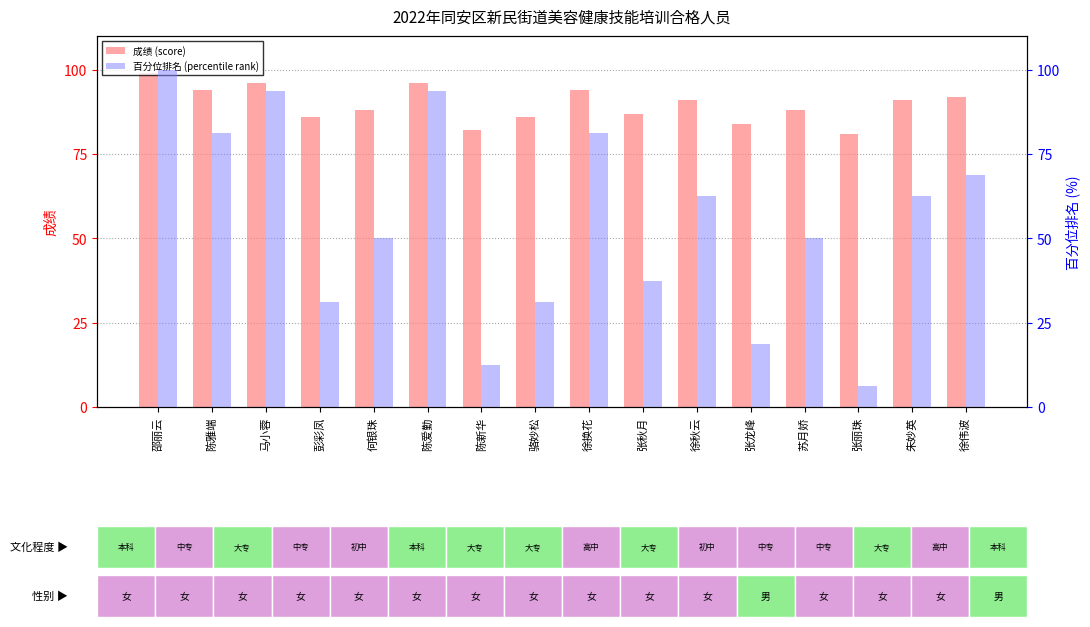

What is the sum of the 百分位排名 (percentile rank) values at 何银珠 and 张秋月?

87.5